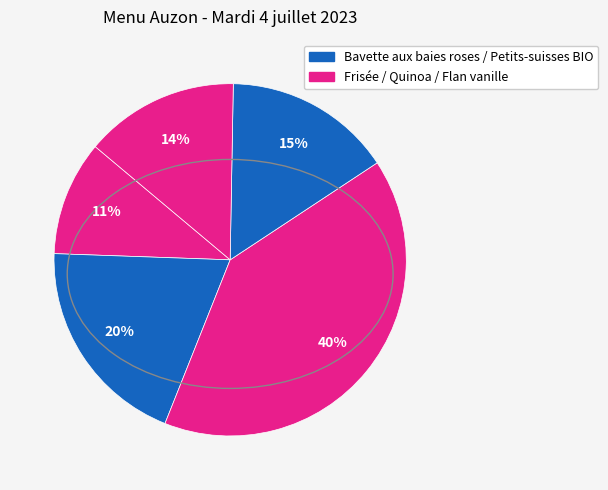

How many segments does this pie chart have?

5